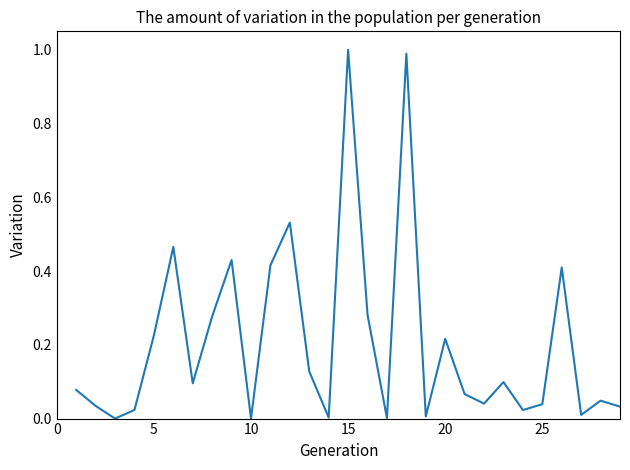

What is the value of the 7th point from the left?

0.1